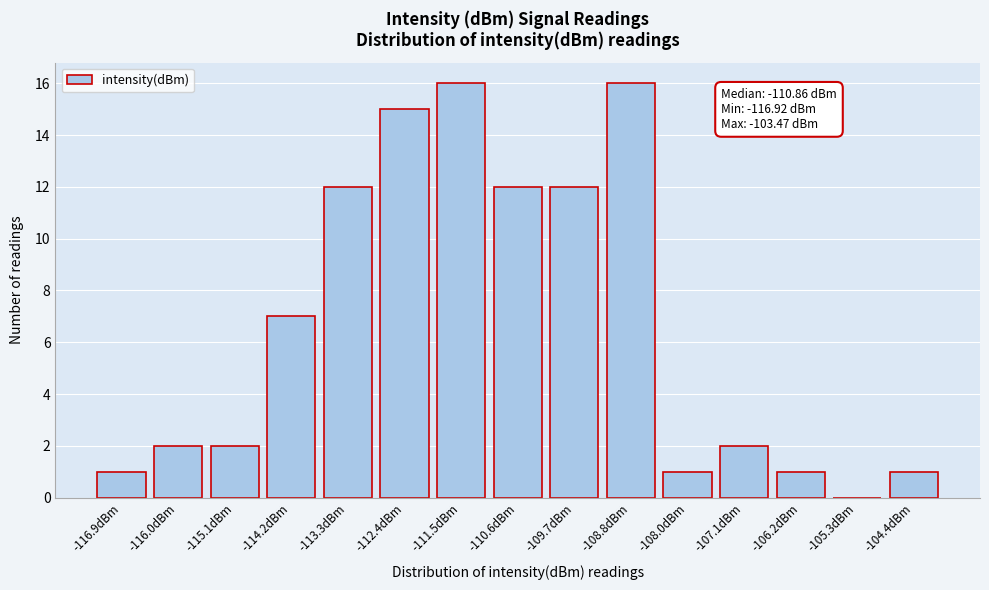

Reading right to left, list all the values displayed in this chart.

-104.4dBm=1	-105.3dBm=0	-106.2dBm=1	-107.1dBm=2	-108.0dBm=1	-108.8dBm=16	-109.7dBm=12	-110.6dBm=12	-111.5dBm=16	-112.4dBm=15	-113.3dBm=12	-114.2dBm=7	-115.1dBm=2	-116.0dBm=2	-116.9dBm=1